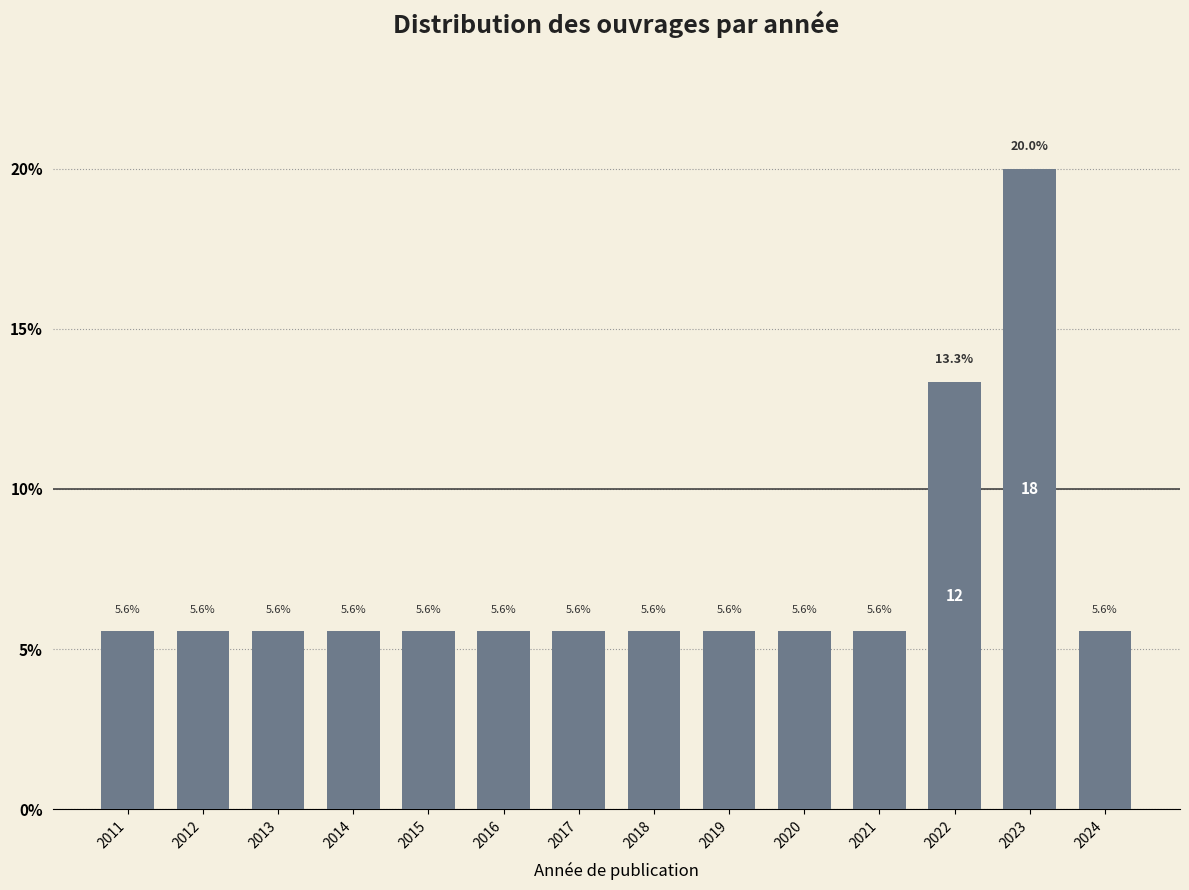

Reading left to right, list all the values displayed in this chart.

2011=5.6	2012=5.6	2013=5.6	2014=5.6	2015=5.6	2016=5.6	2017=5.6	2018=5.6	2019=5.6	2020=5.6	2021=5.6	2022=13.3	2023=20.0	2024=5.6